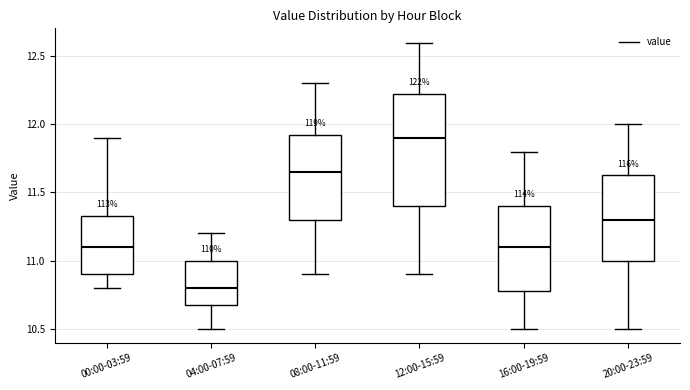

Where does the lower whisker of the box for 12:00-15:59 end on the y-axis? The values are not printed on the chart, so give them approximately, as read against the axis.

10.90